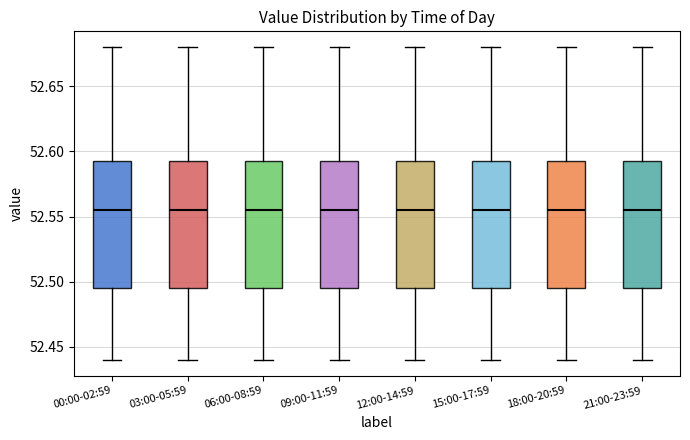

Reading left to right, transcribe this box plot: for each box, give where its median line is, the range the box spans, and where its two whiskers end, as read against the y-axis. The values are not printed on the chart, so give them approximately, as read against the axis.

00:00-02:59: median 52.555, box 52.495 to 52.595, whiskers 52.440 to 52.680
03:00-05:59: median 52.555, box 52.495 to 52.595, whiskers 52.440 to 52.680
06:00-08:59: median 52.555, box 52.495 to 52.595, whiskers 52.440 to 52.680
09:00-11:59: median 52.555, box 52.495 to 52.595, whiskers 52.440 to 52.680
12:00-14:59: median 52.555, box 52.495 to 52.595, whiskers 52.440 to 52.680
15:00-17:59: median 52.555, box 52.495 to 52.595, whiskers 52.440 to 52.680
18:00-20:59: median 52.555, box 52.495 to 52.595, whiskers 52.440 to 52.680
21:00-23:59: median 52.555, box 52.495 to 52.595, whiskers 52.440 to 52.680